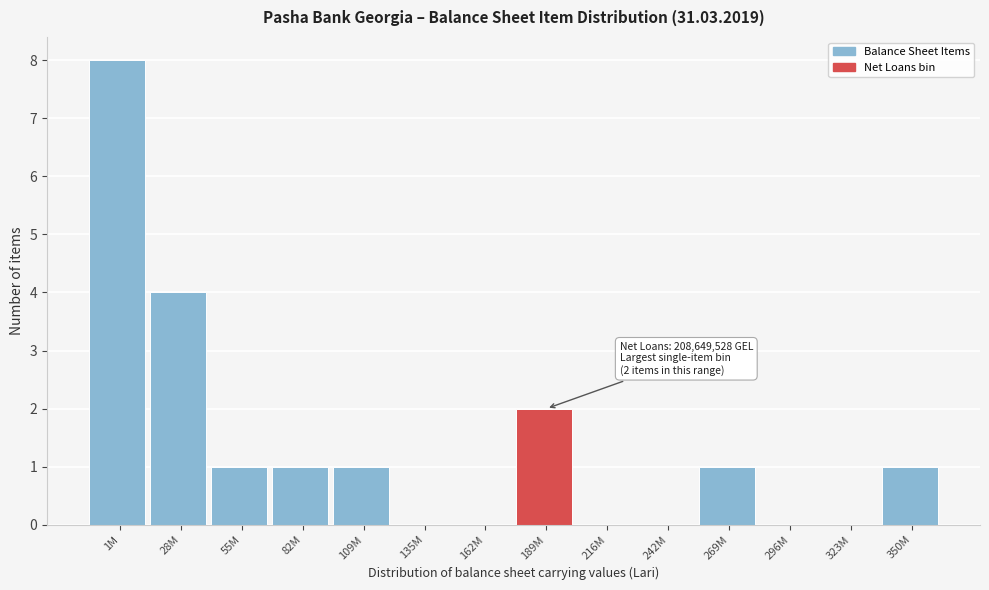

Reading left to right, list all the values displayed in this chart.

1M=8	28M=4	55M=1	82M=1	109M=1	135M=0	162M=0	189M=2	216M=0	242M=0	269M=1	296M=0	323M=0	350M=1